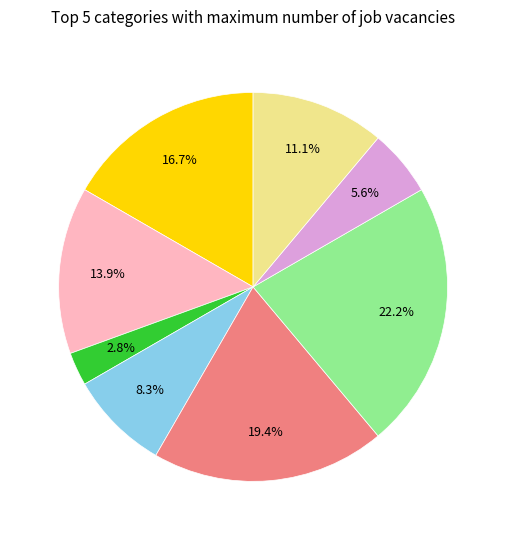

Is there any slice that represents more than half of the pie?

No